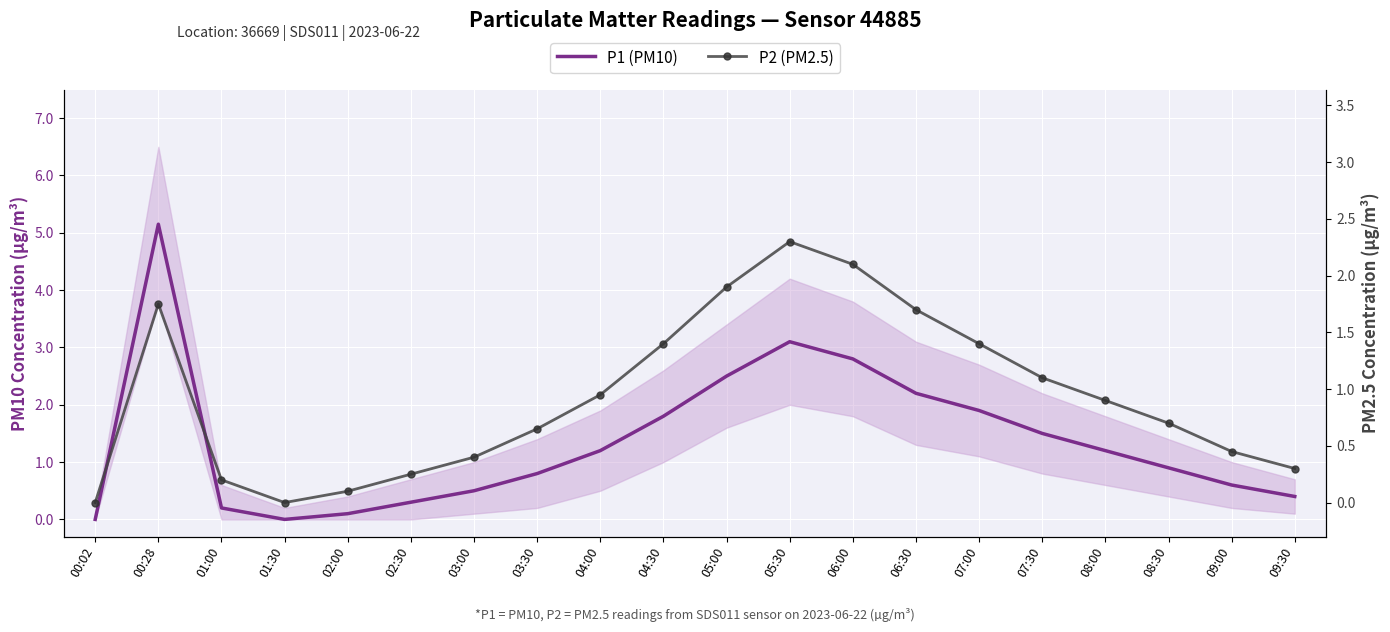

Reading right to left, extract all data points from this chart.

P1 (PM10): 09:30=0.4	09:00=0.6	08:30=0.9	08:00=1.2	07:30=1.5	07:00=1.9	06:30=2.2	06:00=2.8	05:30=3.1	05:00=2.5	04:30=1.8	04:00=1.2	03:30=0.8	03:00=0.5	02:30=0.3	02:00=0.1	01:30=0.0	01:00=0.2	00:28=5.2	00:02=0.0
P2 (PM2.5): 09:30=0.3	09:00=0.5	08:30=0.7	08:00=0.9	07:30=1.1	07:00=1.4	06:30=1.7	06:00=2.1	05:30=2.3	05:00=1.9	04:30=1.4	04:00=0.9	03:30=0.7	03:00=0.4	02:30=0.2	02:00=0.1	01:30=0.0	01:00=0.2	00:28=1.8	00:02=0.0